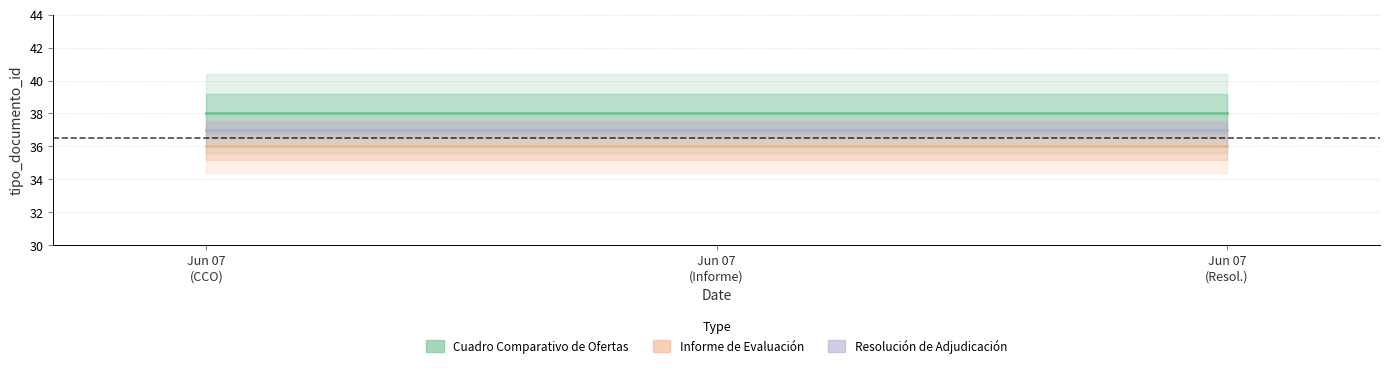

Which series has the widest spread of values?

Cuadro Comparativo de Ofertas